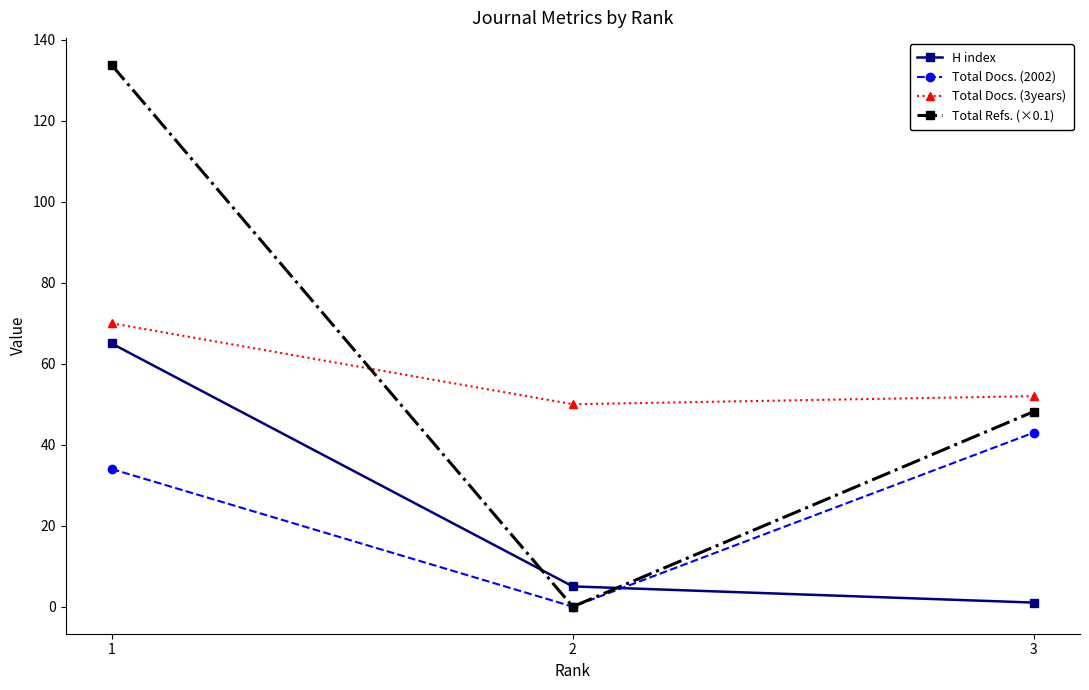

What is the sum of the Total Docs. (3years) values at 1 and 3?

122.0